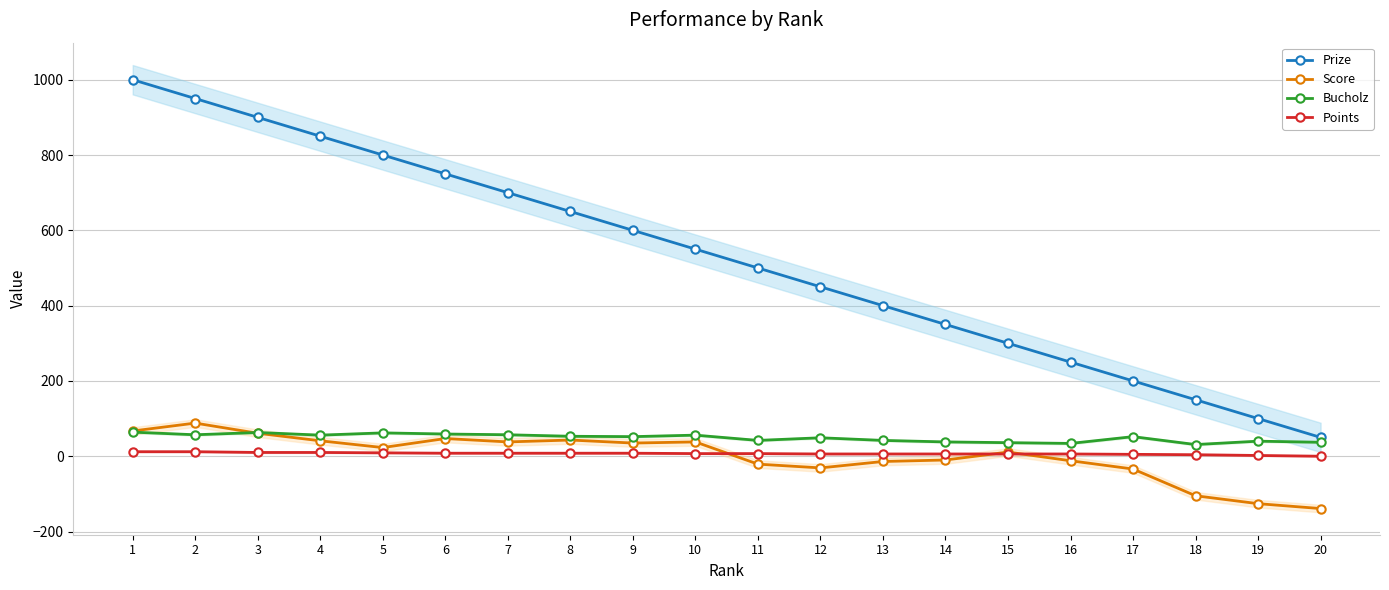

What value does the Score series have at 8?

43